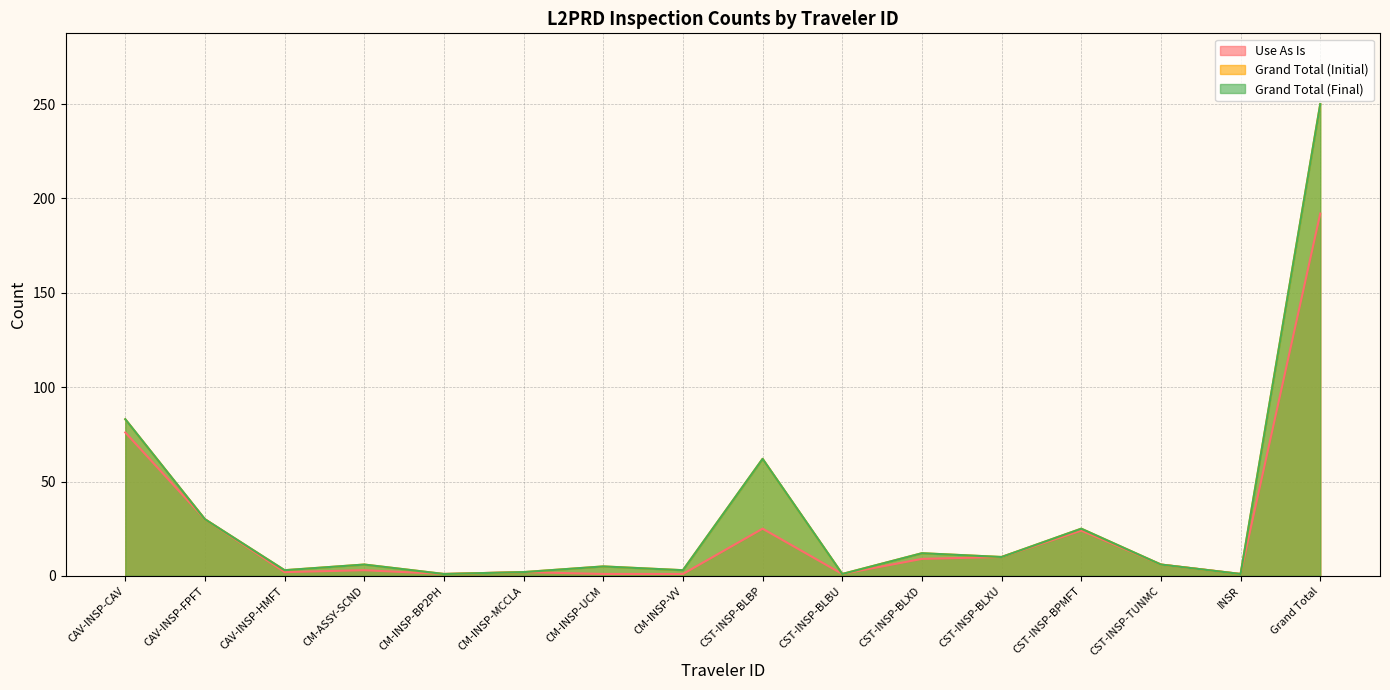

The Grand Total (Final) series shows 1 at CM-INSP-BP2PH. True or false?

True